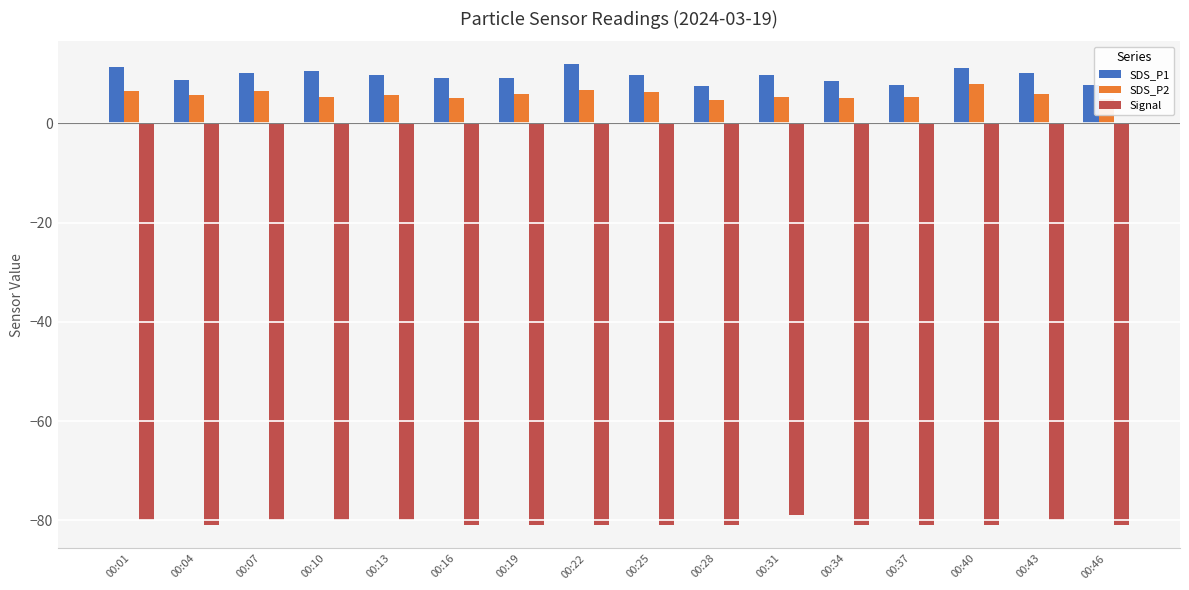

The SDS_P2 series shows 3.6 at 00:40. True or false?

False